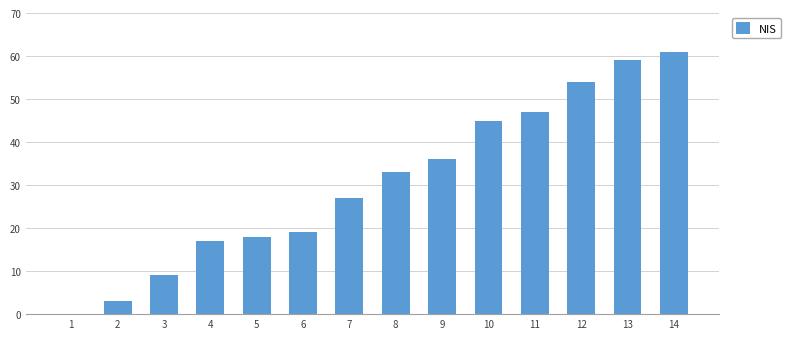

The chart shows a value of 8 at 7. True or false?

False